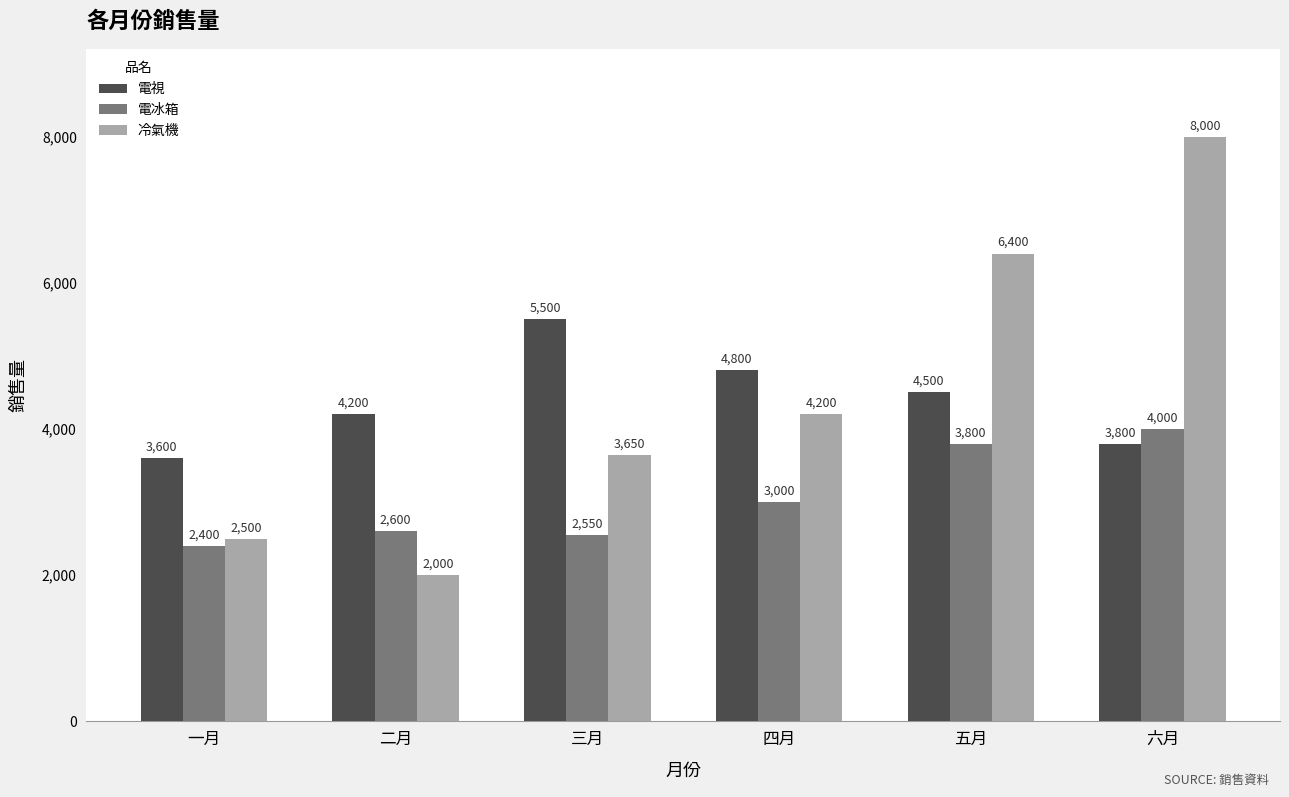

What is the sum of all 冷氣機 values?

26750